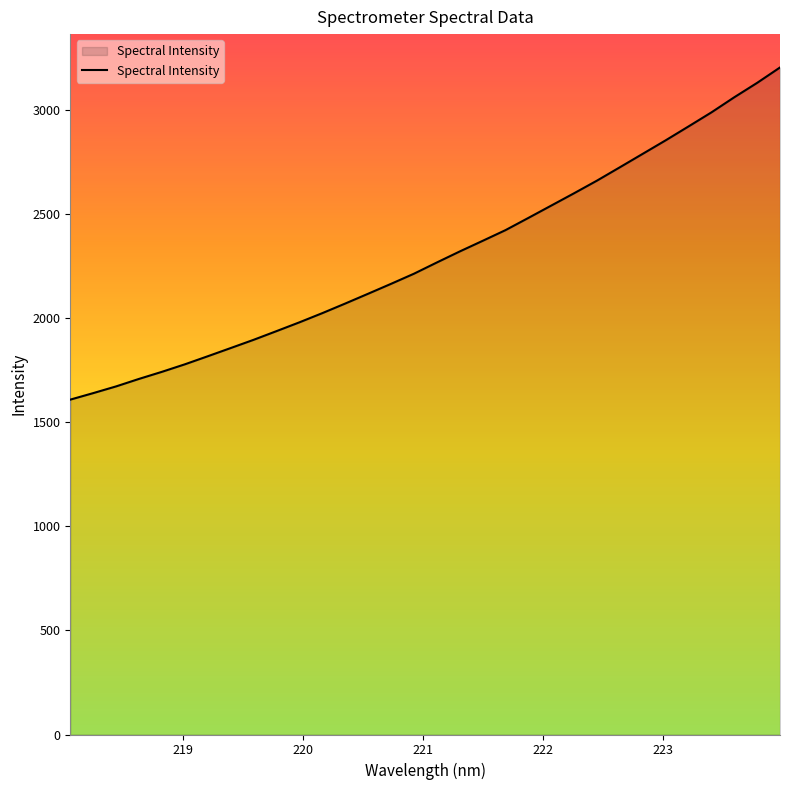

What is the maximum value shown in the chart?

3202.5